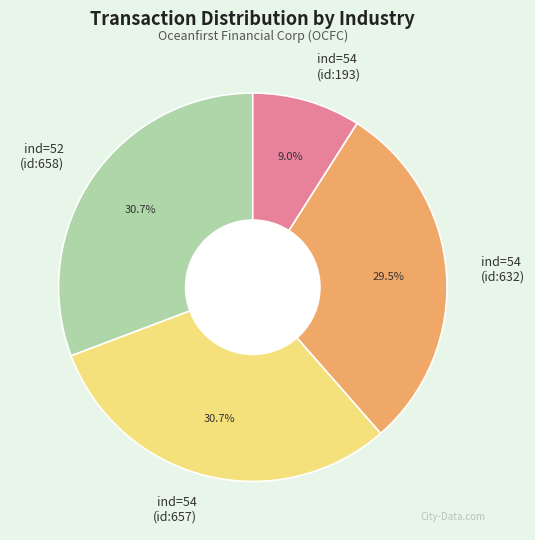

Is there a majority slice in this chart?

No